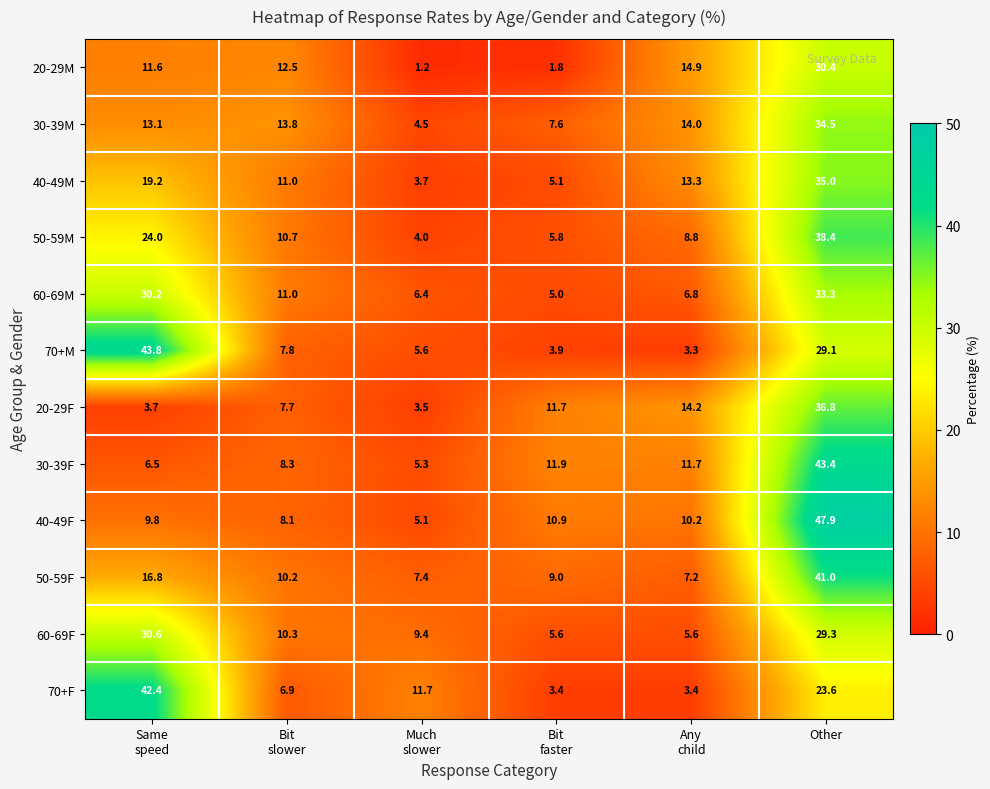

Which series has the largest total across all categories?

70+M